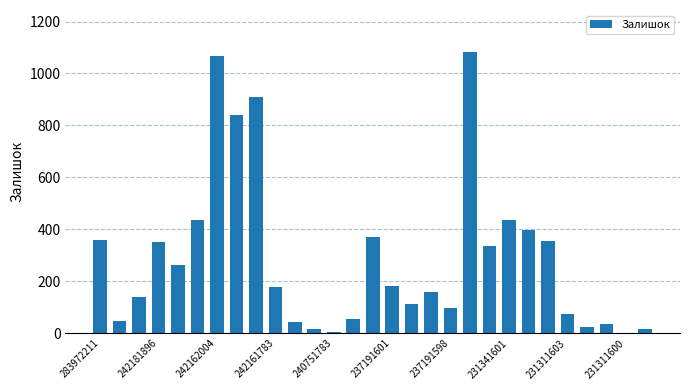

What is the sum of all values?

8374